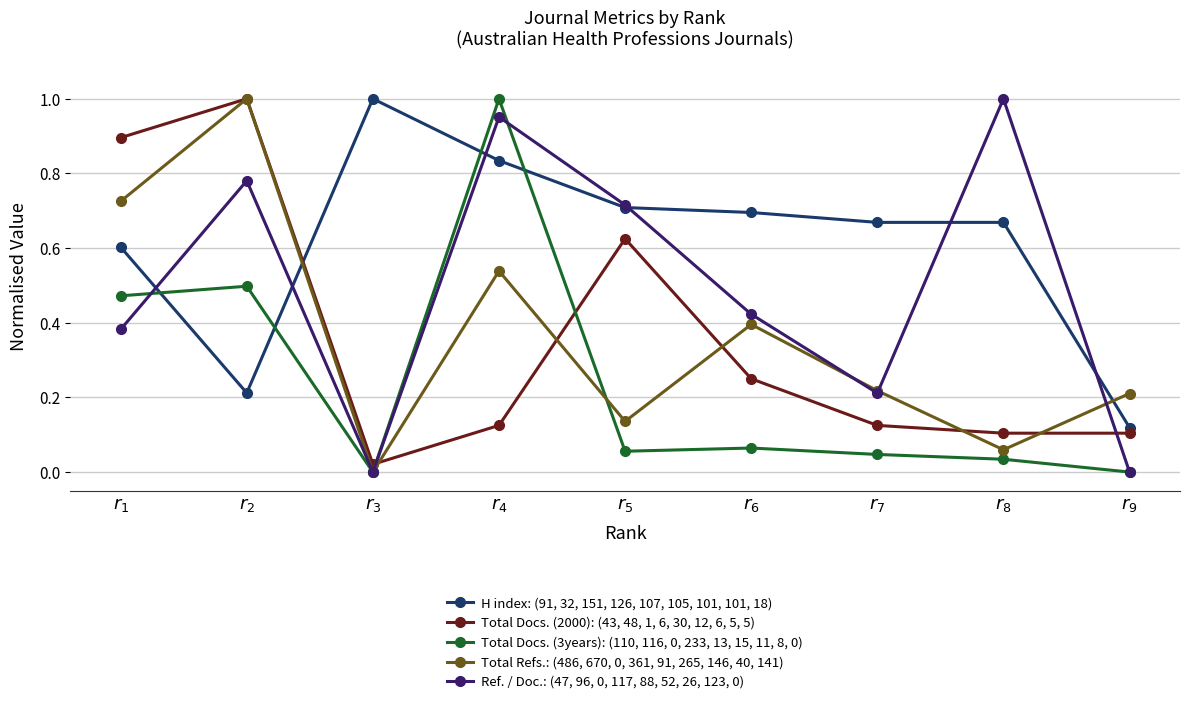

True or false: Total Docs. (2000): (43, 48, 1, 6, 30, 12, 6, 5, 5) and Ref. / Doc.: (47, 96, 0, 117, 88, 52, 26, 123, 0) intersect in this chart.

True